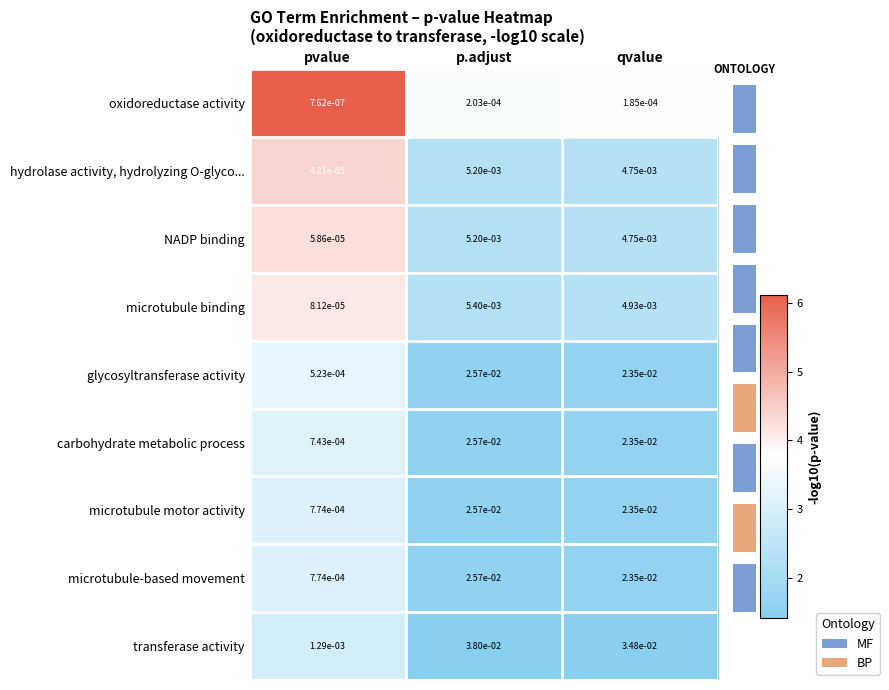

The microtubule motor activity series shows 3.1 at pvalue. True or false?

True